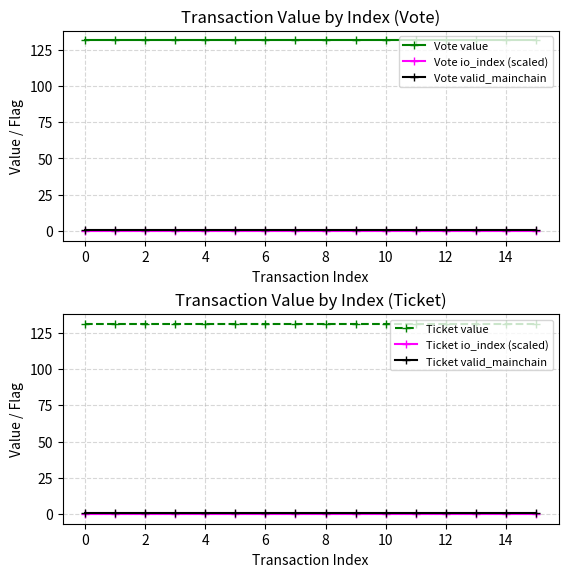

What is the value of the Vote valid_mainchain point at the 7th from the left?

1.0